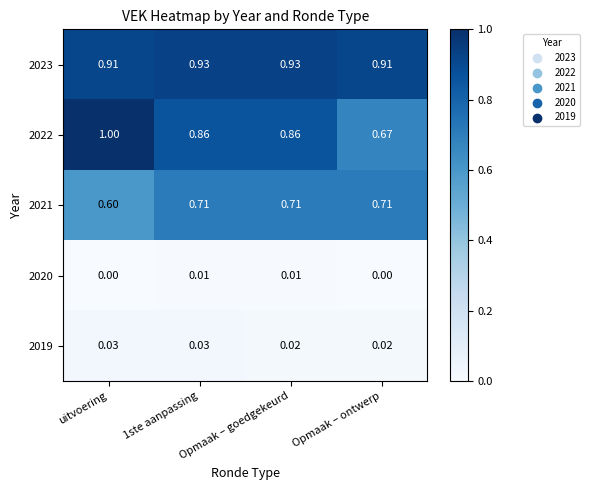

Which series has the largest range (max minus min)?

2022